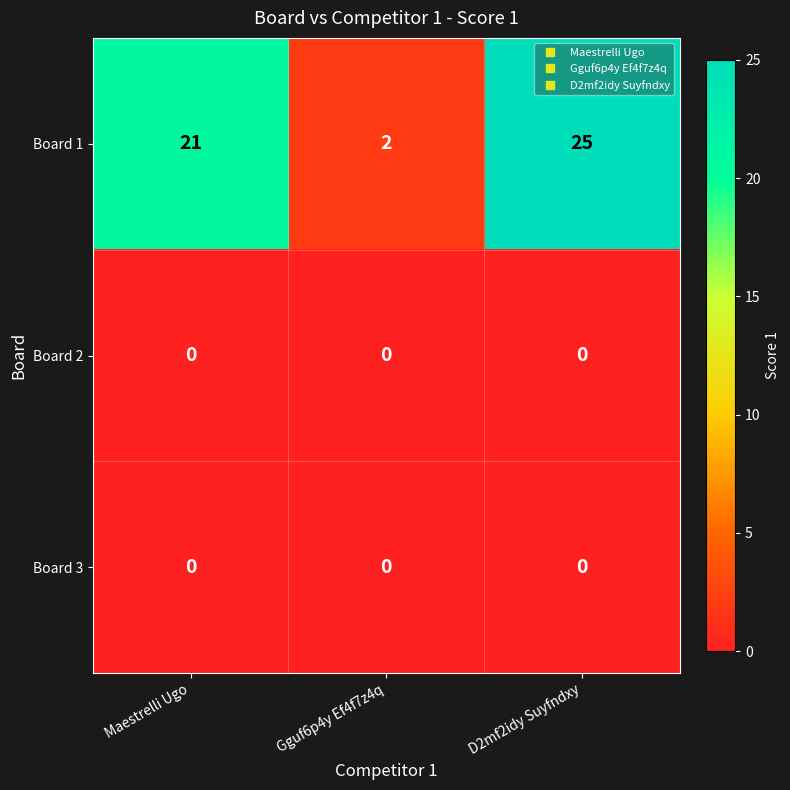

Which series has the largest range (max minus min)?

Board 1